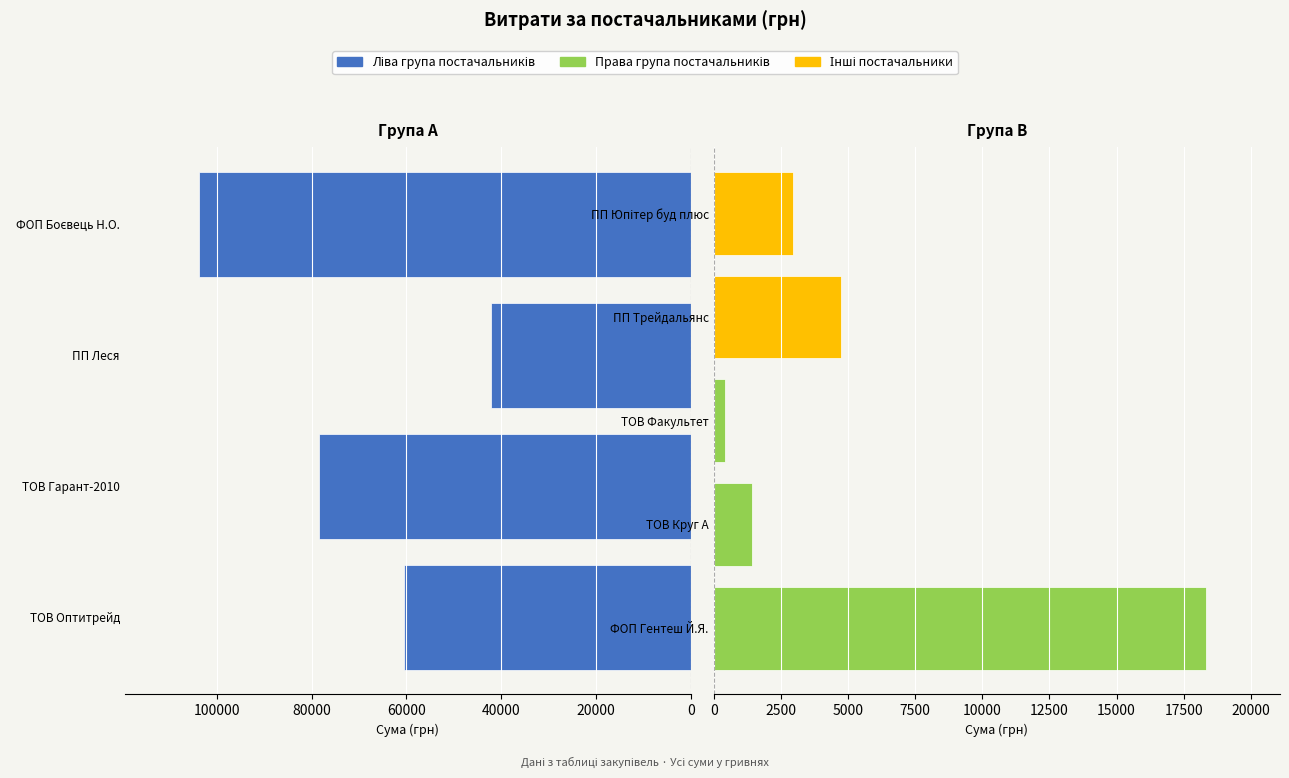

Reading right to left, what are all the values shown in this chart?

2970.0	4749.0	415.0	1442.8	18337.0	103800.0	42164.0	78494.5	60566.0